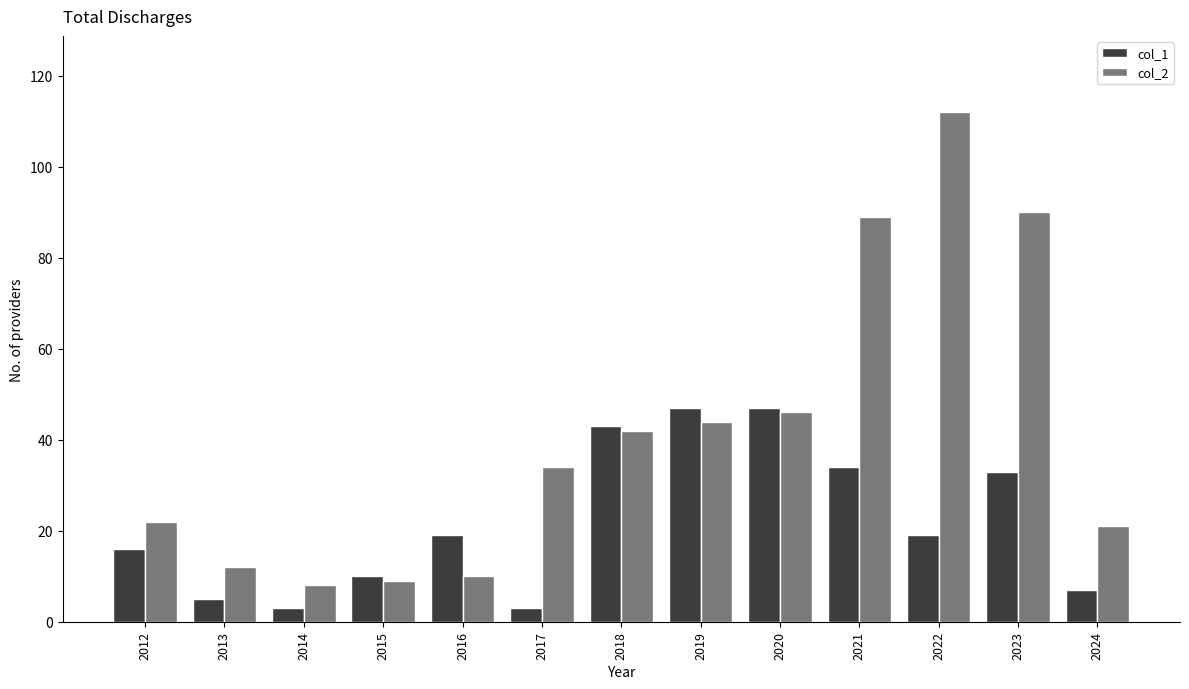

The col_1 series shows 47 at 2020. True or false?

True